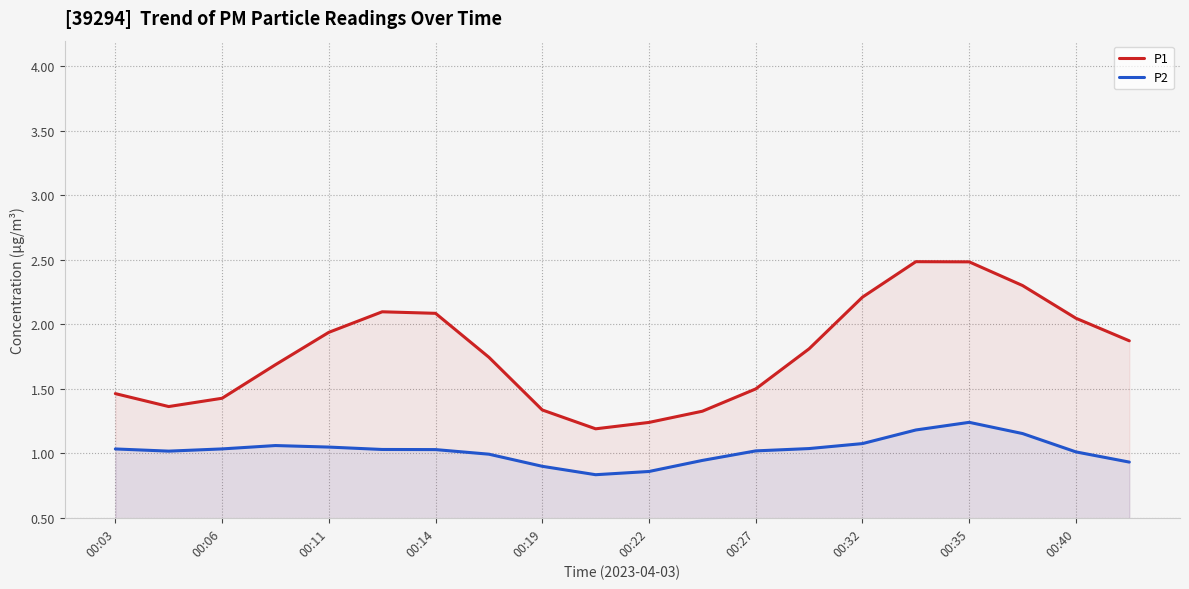

True or false: P2 and P1 intersect in this chart.

False